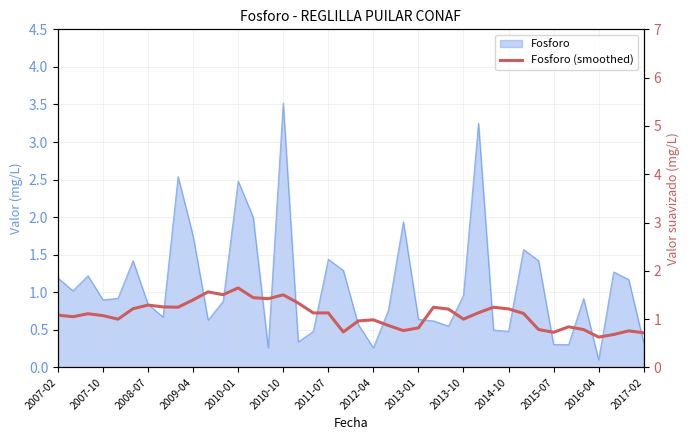

What is the difference between the values at 39 and 32?

0.1